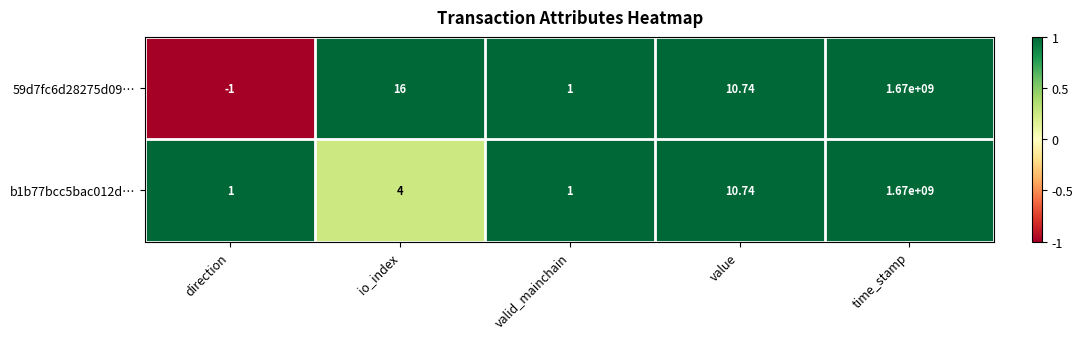

Rank the series by their average value, from highest to lowest.

59d7fc6d28275d09…, b1b77bcc5bac012d…